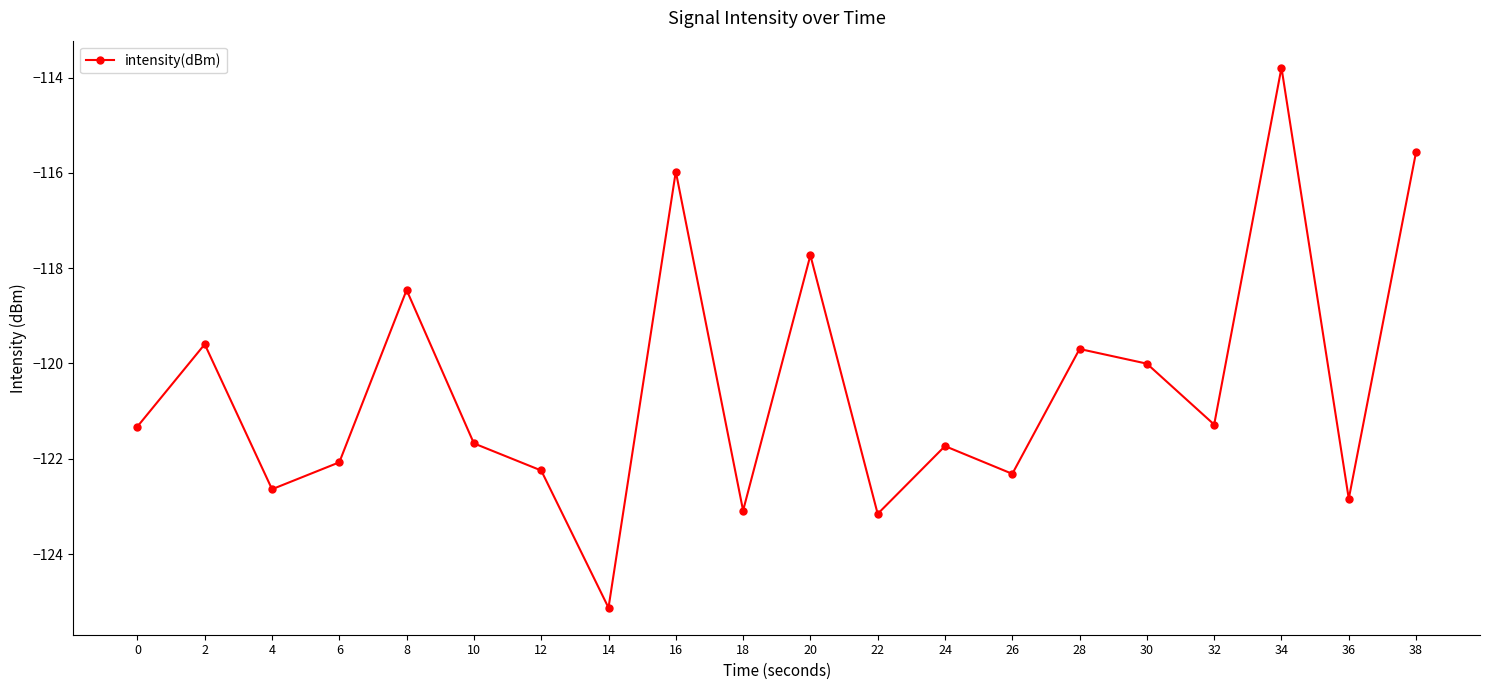

What is the smallest value displayed?

-125.1